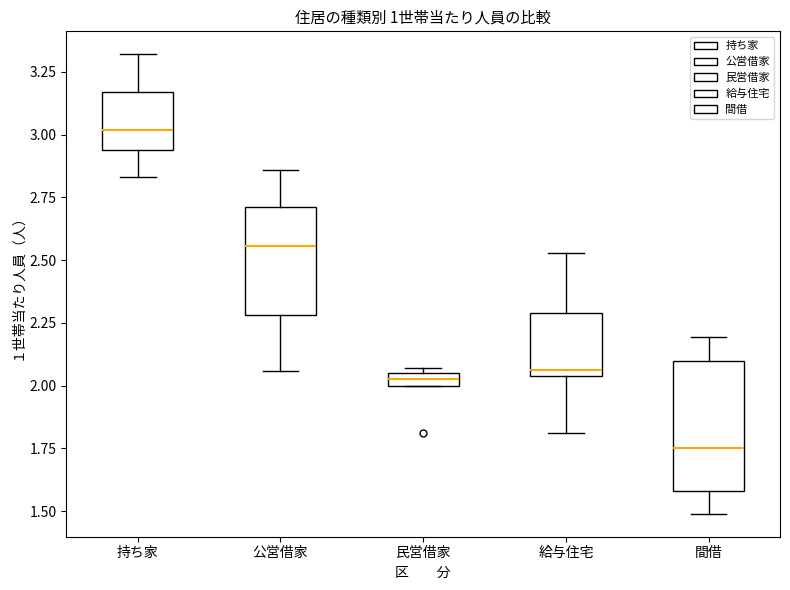

Which box has the highest median line?

持ち家